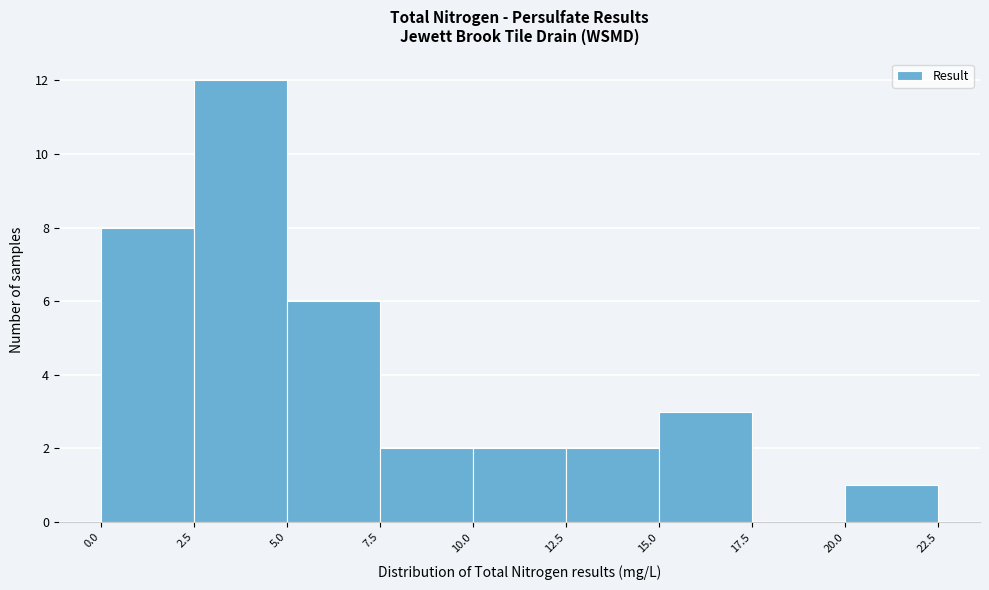

What is the height of the bar covering 7.5 to 10.0 on the x-axis? The values are not printed on the chart, so give them approximately, as read against the axis.

2